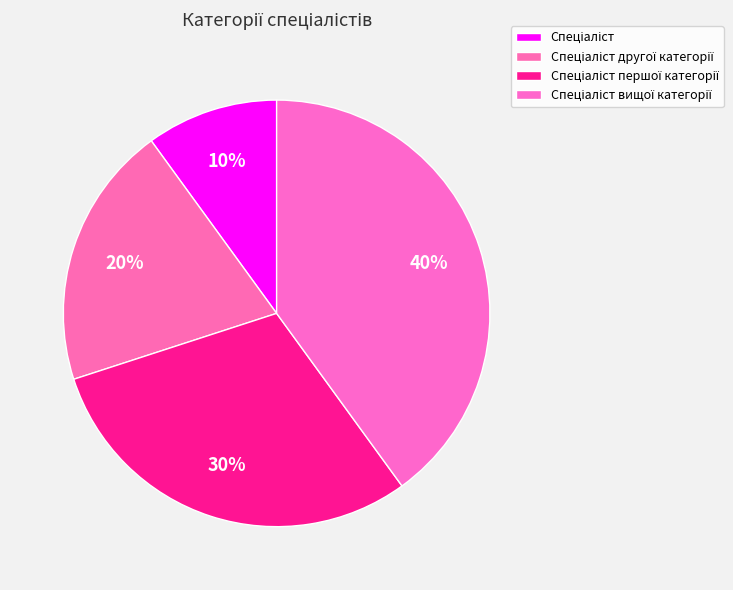

Does any single category account for the majority?

No